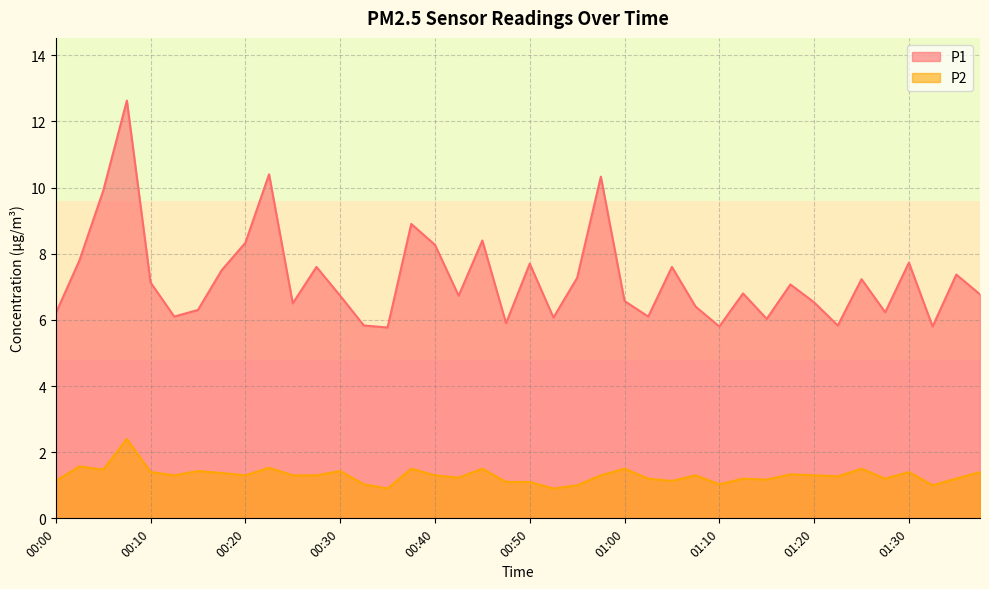

What is the difference between the highest and lowest values at 01:12?

5.6